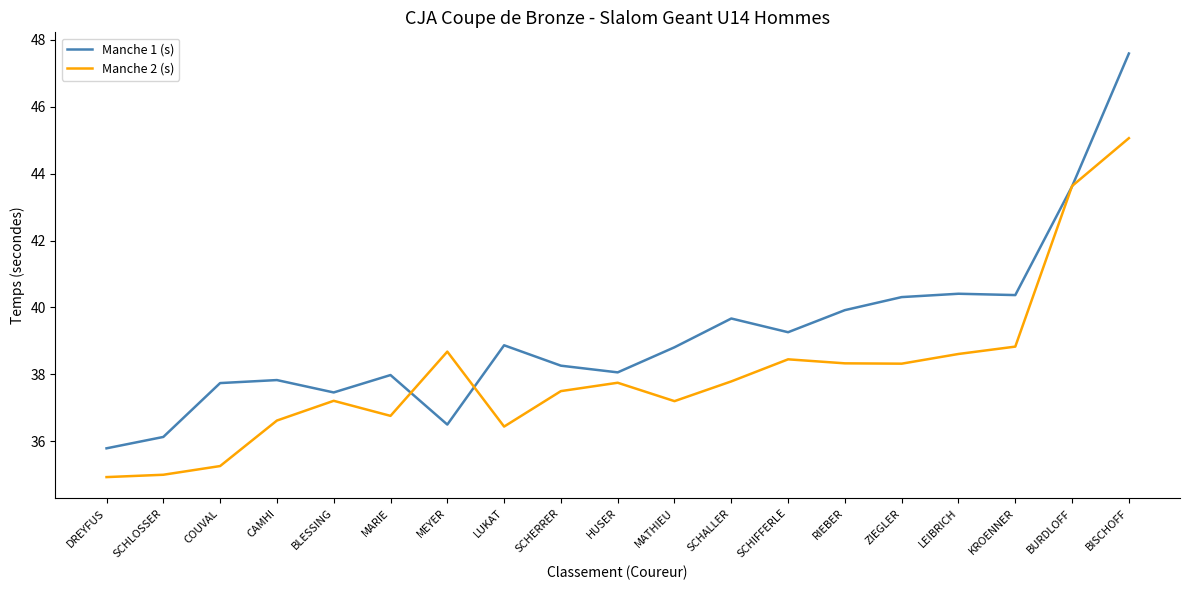

What is the spread (max minus min) of values at MEYER?

2.2